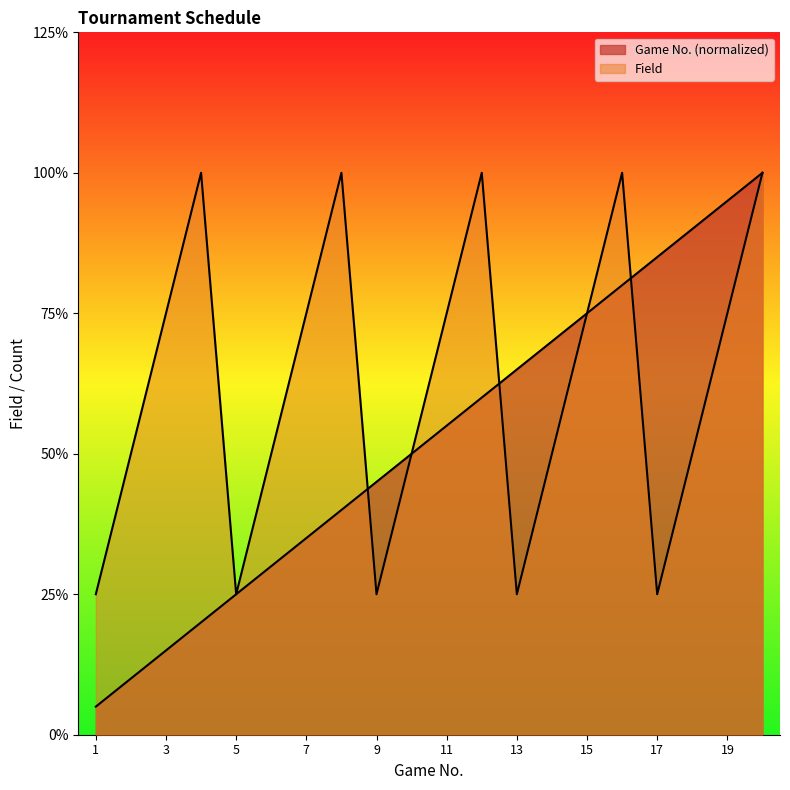

Which series has the largest range (max minus min)?

Game No.